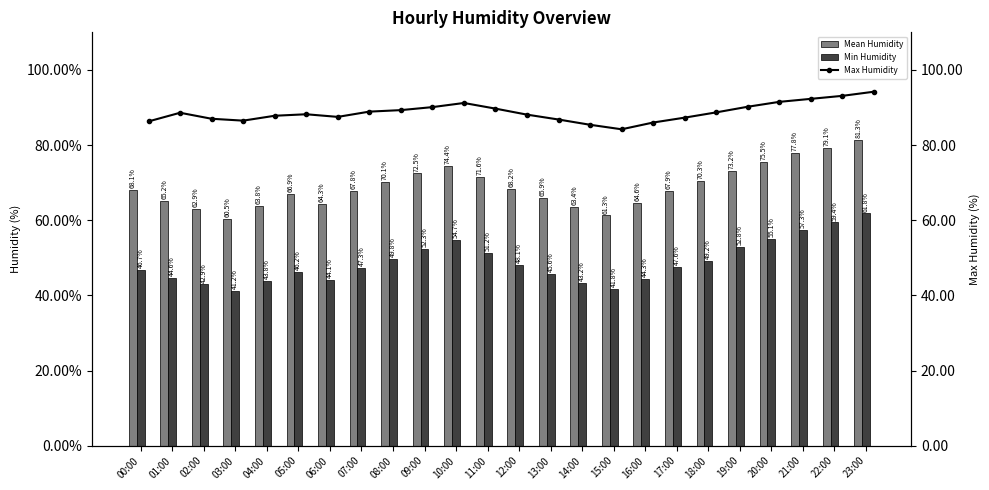

What is the label of the 4th bar from the right?

20:00